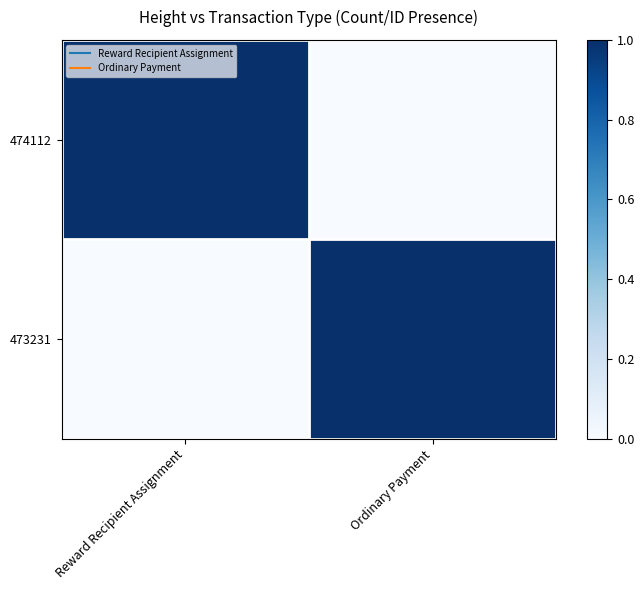

Reading right to left, list all the values displayed in this chart.

474112: Ordinary Payment=0.0	Reward Recipient Assignment=1.0
473231: Ordinary Payment=1.0	Reward Recipient Assignment=0.0